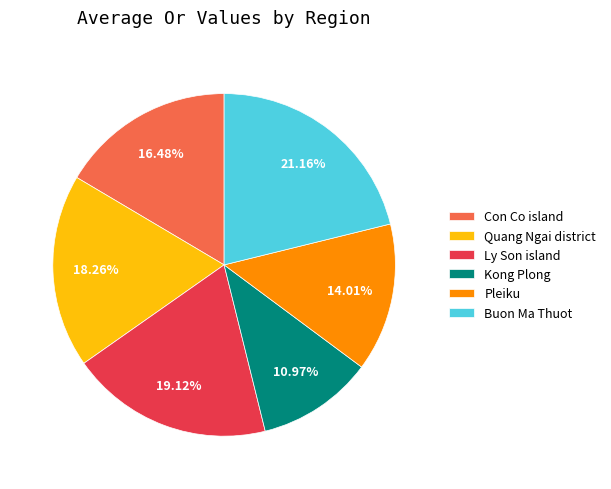

Is the sum of Kong Plong and Pleiku greater than half?

No